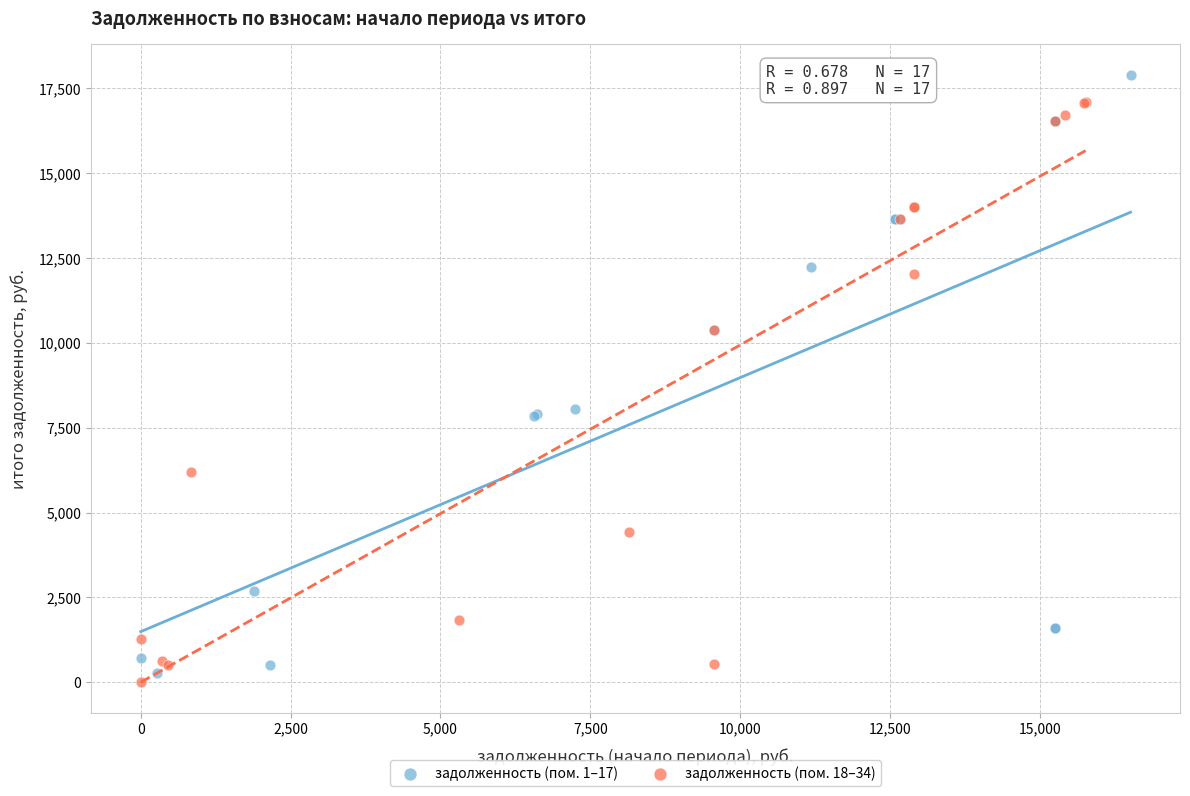

What are all the series names shown in the legend?

задолженность (пом. 1–17), задолженность (пом. 18–34)